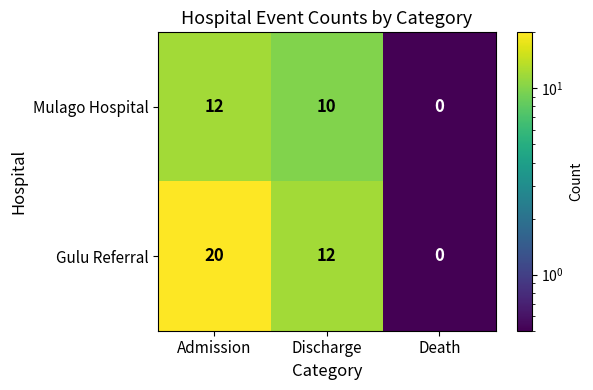

What is the difference between the highest and lowest values at Admission?

8